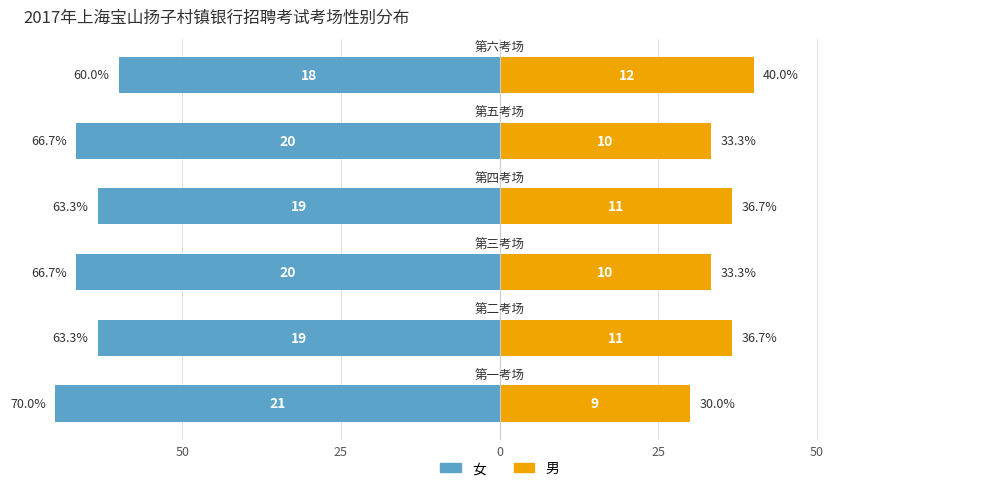

How many data points in 女 are above -63?

1